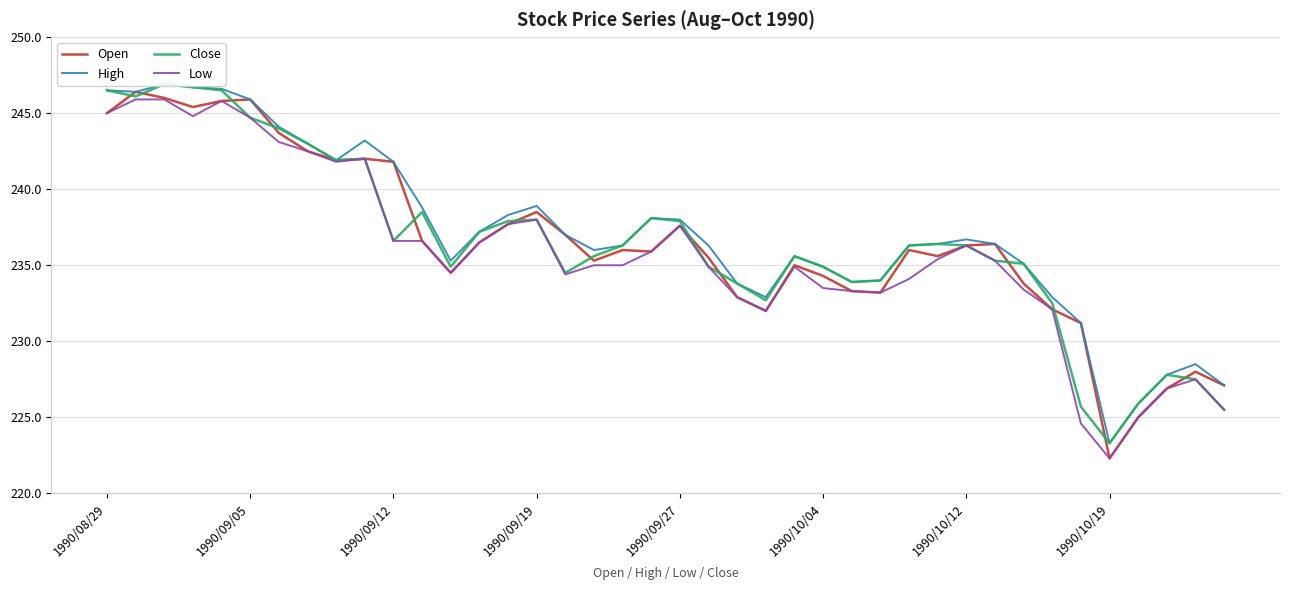

How many lines are shown in the chart?

4